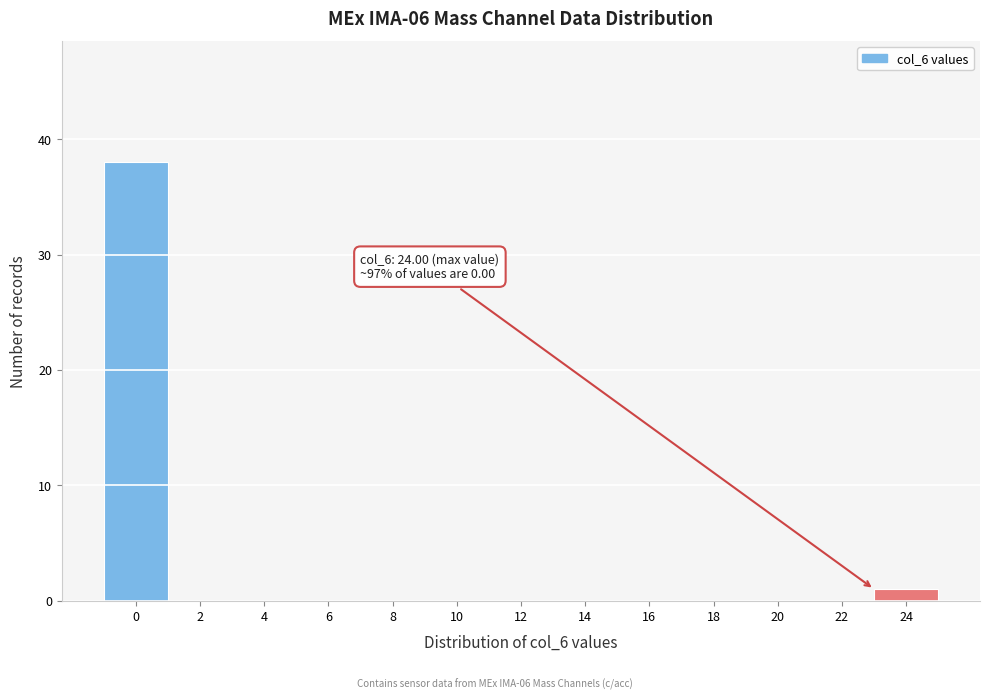

Reading left to right, list all the values displayed in this chart.

0=38	2=0	4=0	6=0	8=0	10=0	12=0	14=0	16=0	18=0	20=0	22=0	24=1